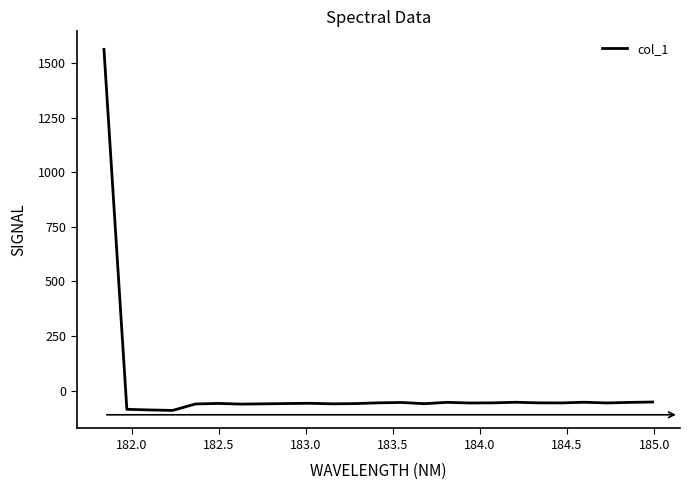

What is the smallest value displayed?

-91.2